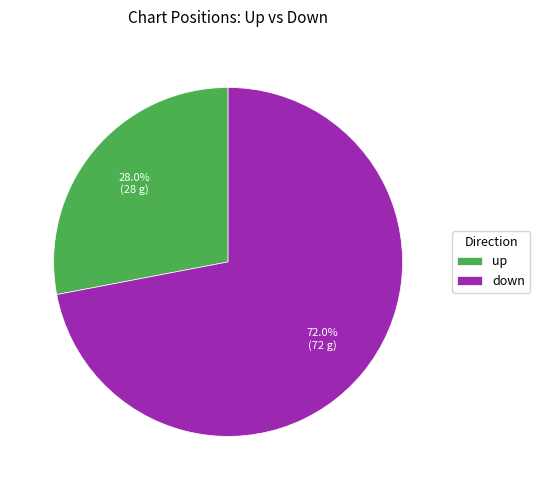

To the nearest percent, what is the combined percentage of down and up?

100%